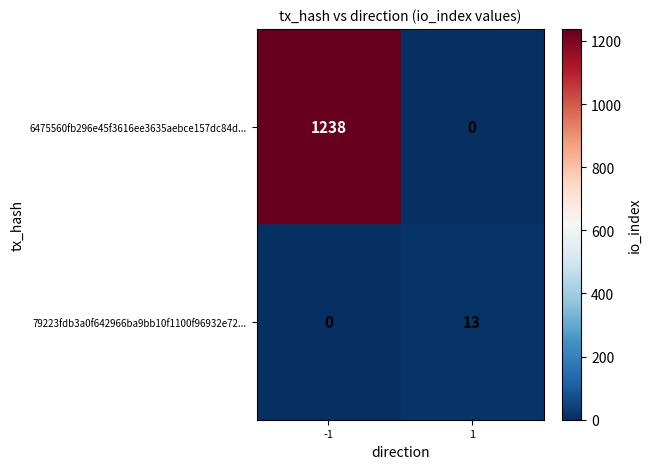

Reading right to left, list all the values displayed in this chart.

6475560fb296e45f3616ee3635aebce157dc84d...: 1=0	-1=1238
79223fdb3a0f642966ba9bb10f1100f96932e72...: 1=13	-1=0